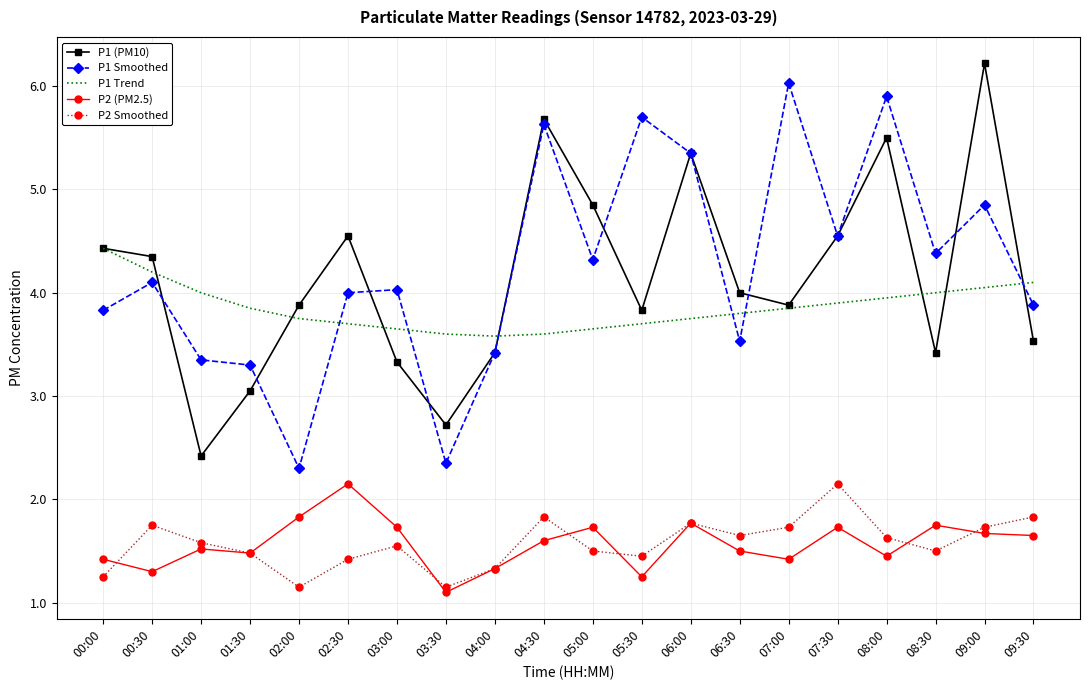

Where is the first local maximum for P1 (PM10)?

02:30